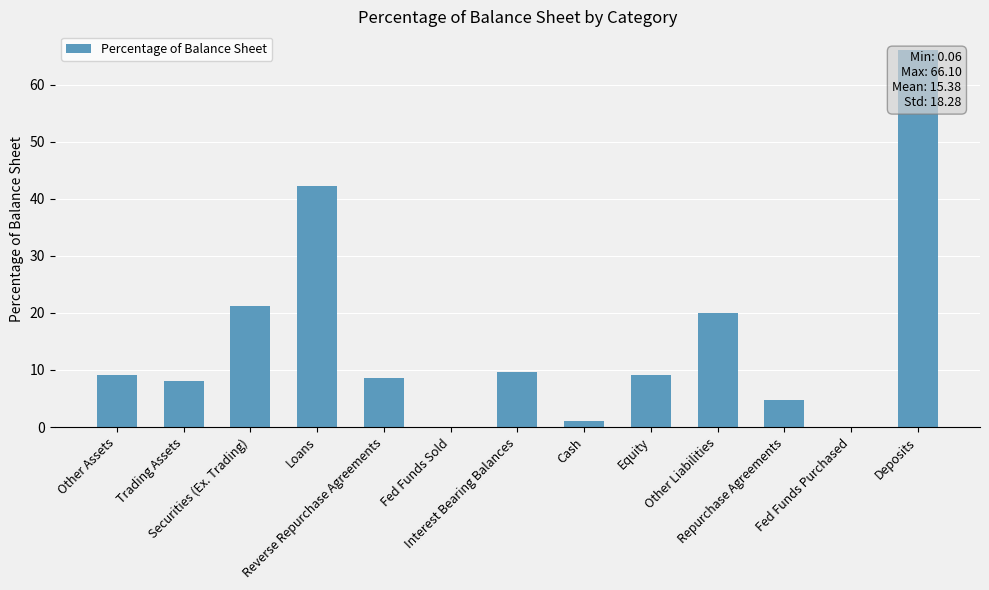

Read the value at Equity.

9.1